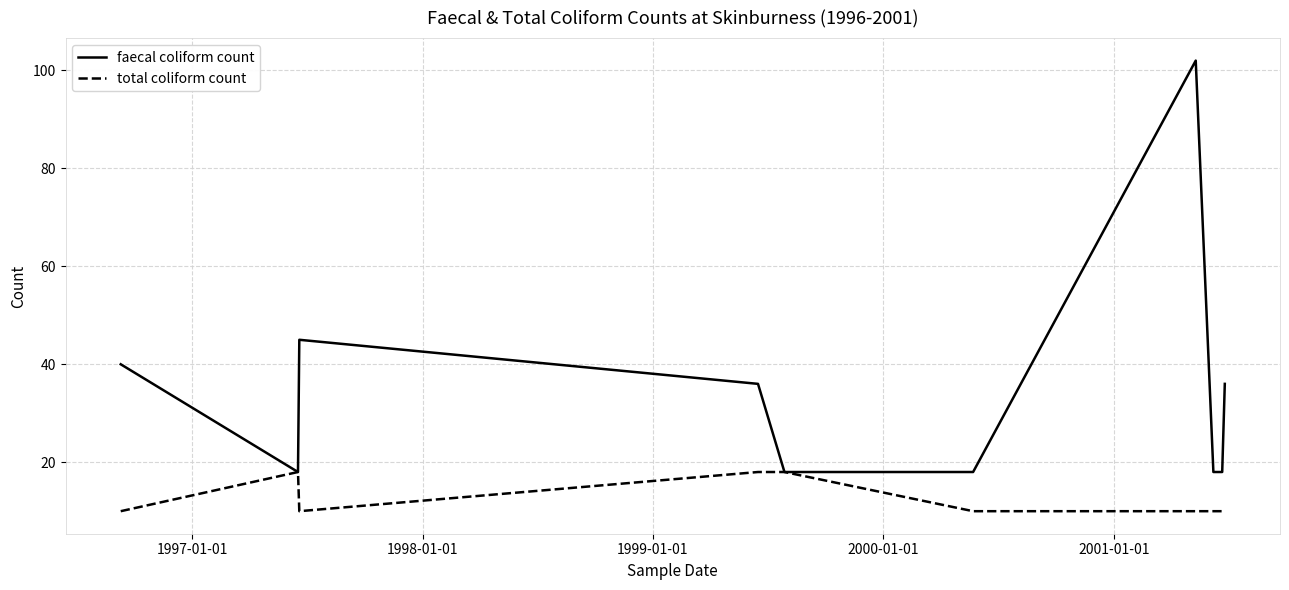

Rank the series by their average value, from lowest to highest.

total coliform count, faecal coliform count